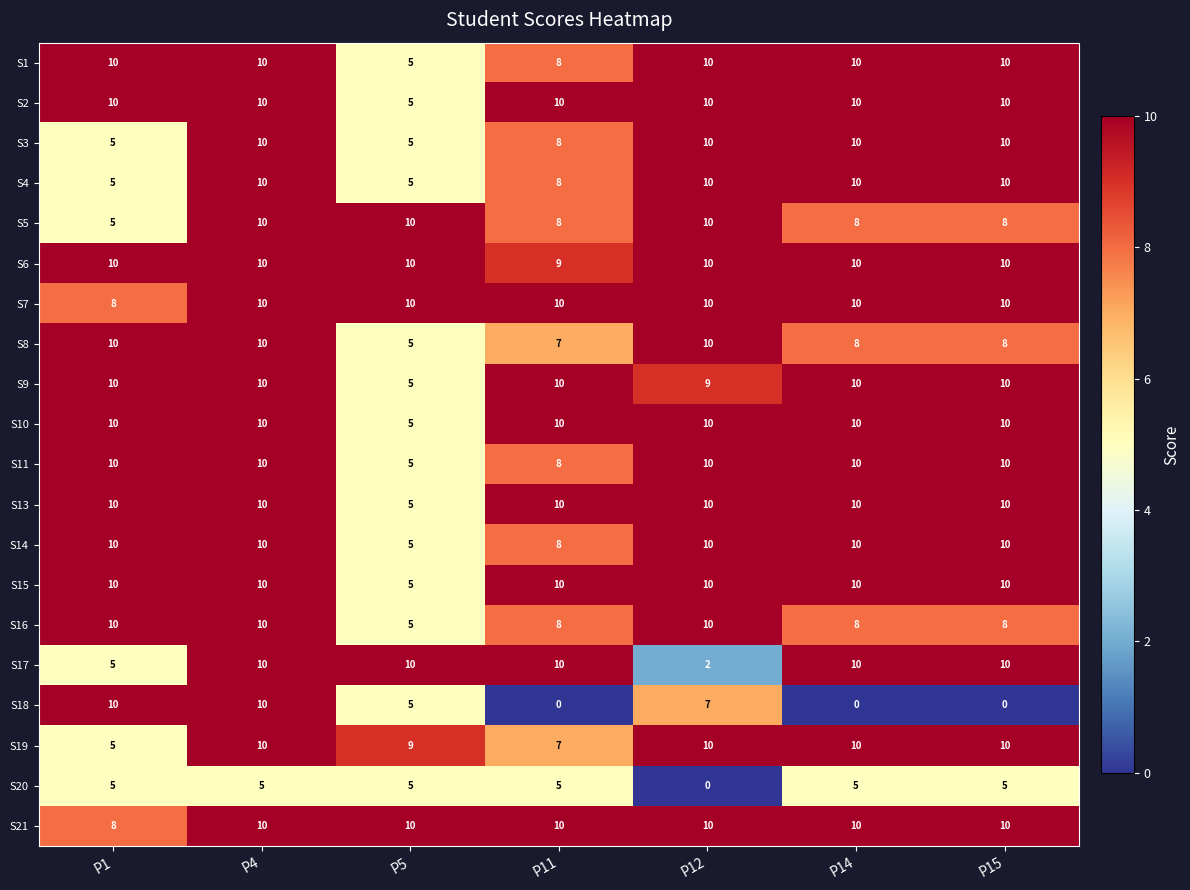

At which category is the sum across all series the highest?

P4